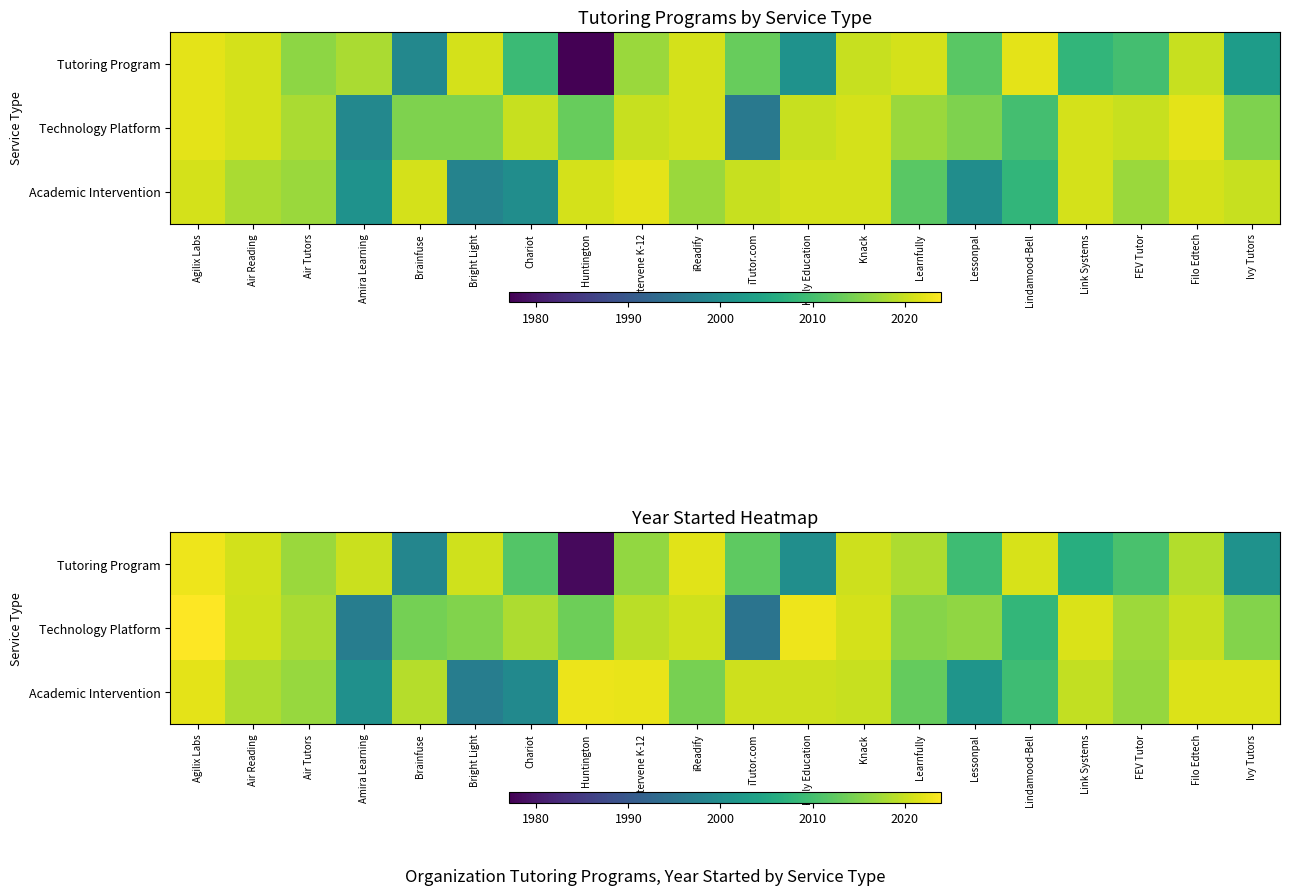

What is the difference between the highest and lowest values at FEV Tutor?

6.6